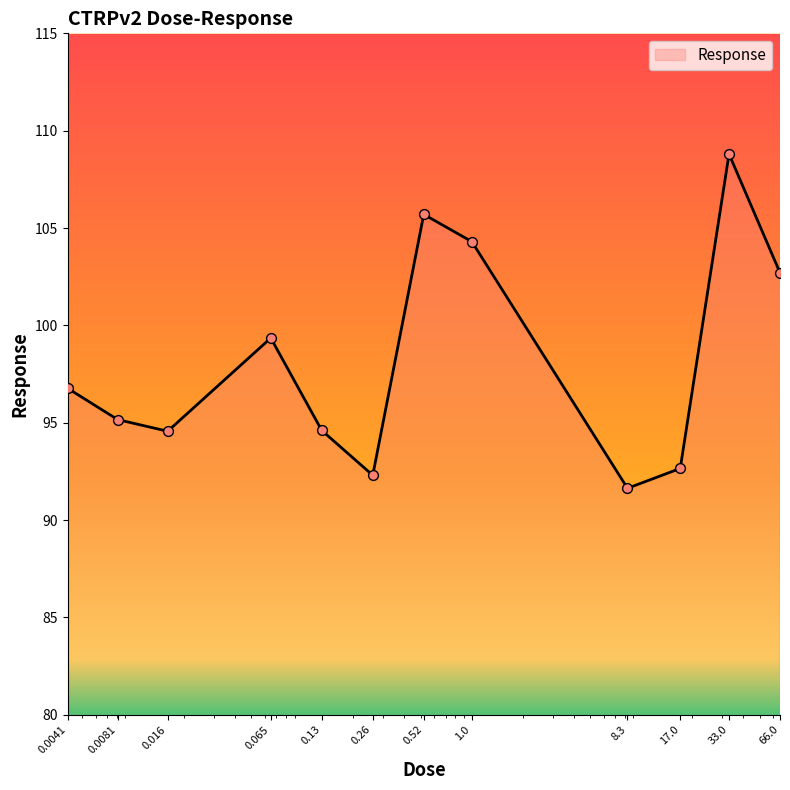

What is the maximum value shown in the chart?

108.8